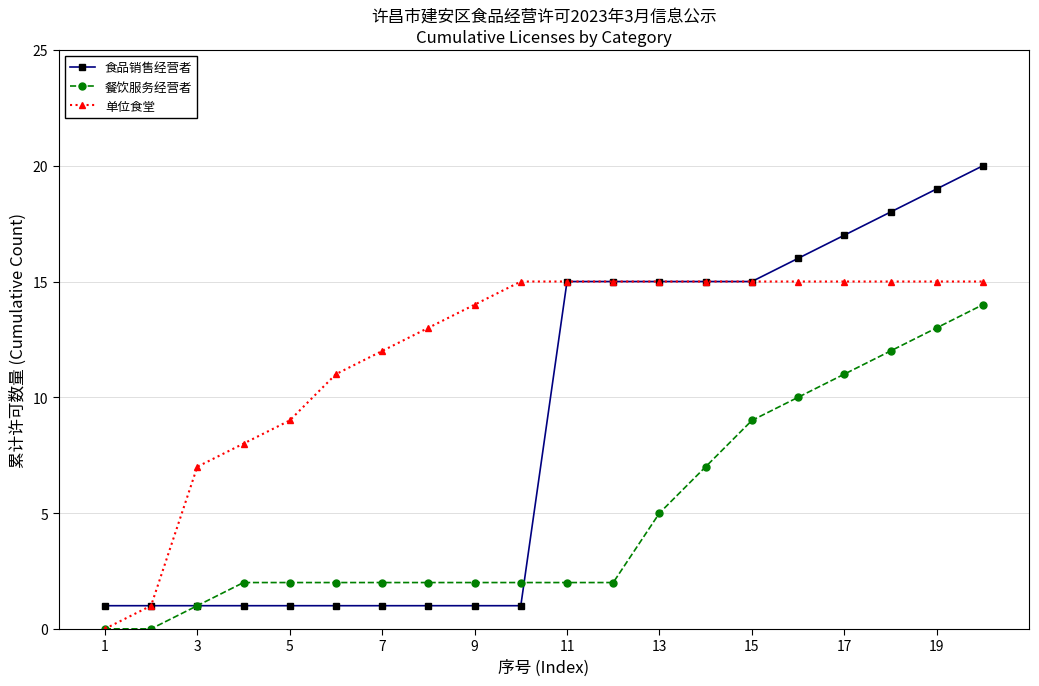

Which series has the widest spread of values?

食品销售经营者